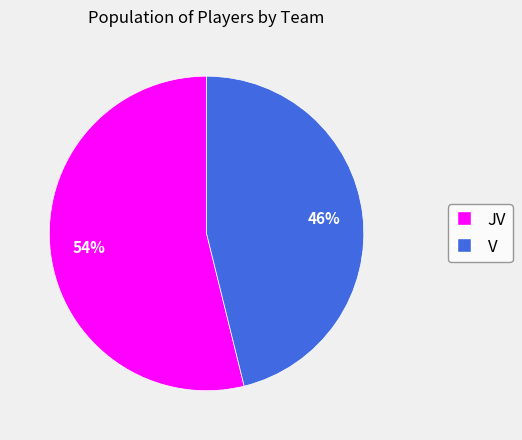

What is the majority slice?

JV